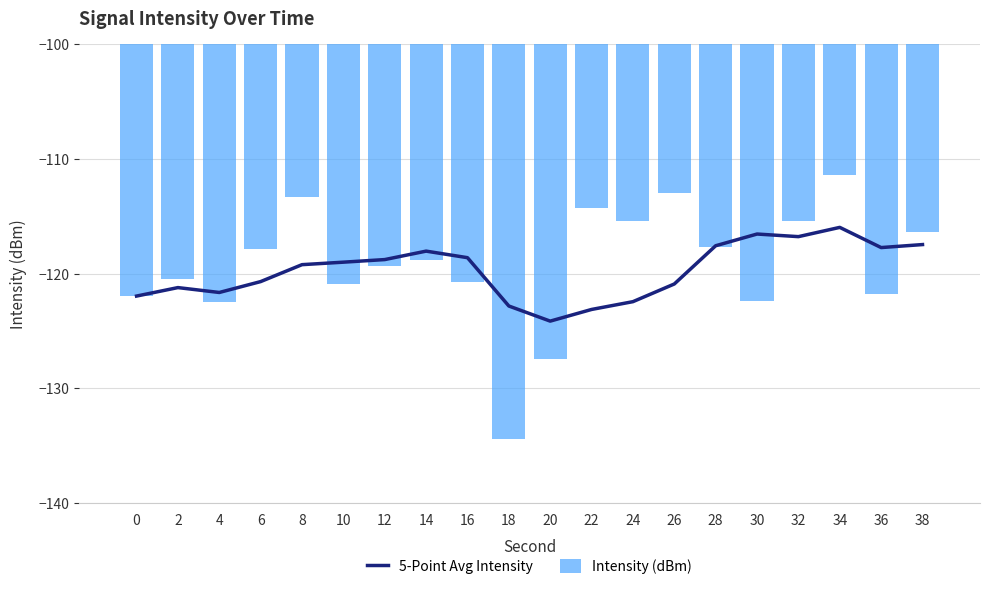

What is the total value across all series at 38?

-233.9